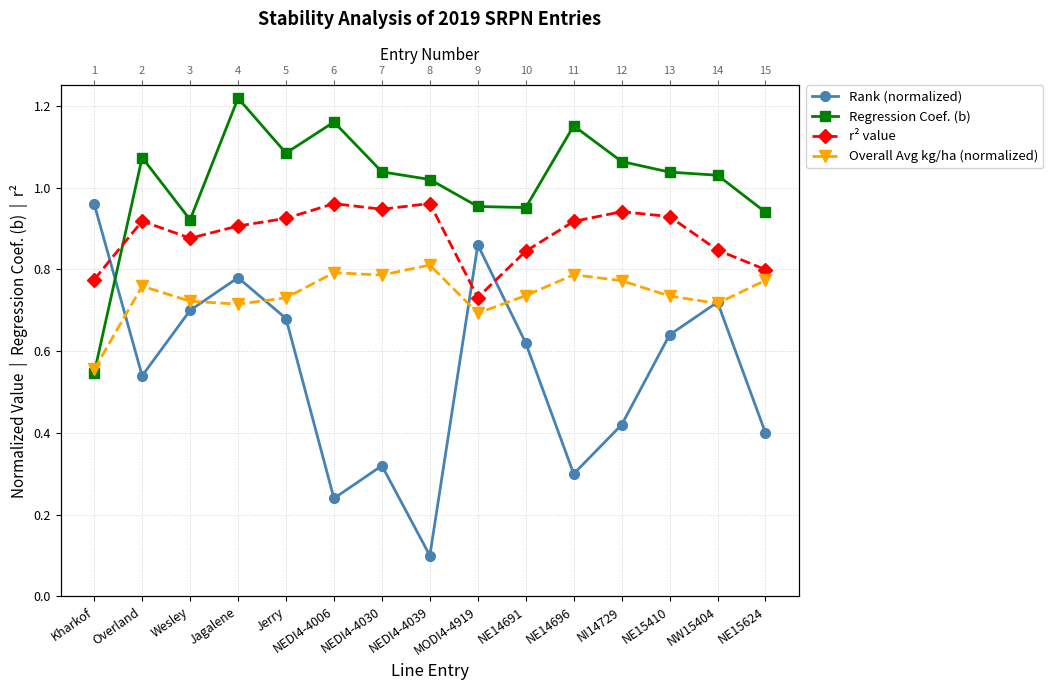

What is the sum of the r² value values at NE15624 and Jerry?

1.7